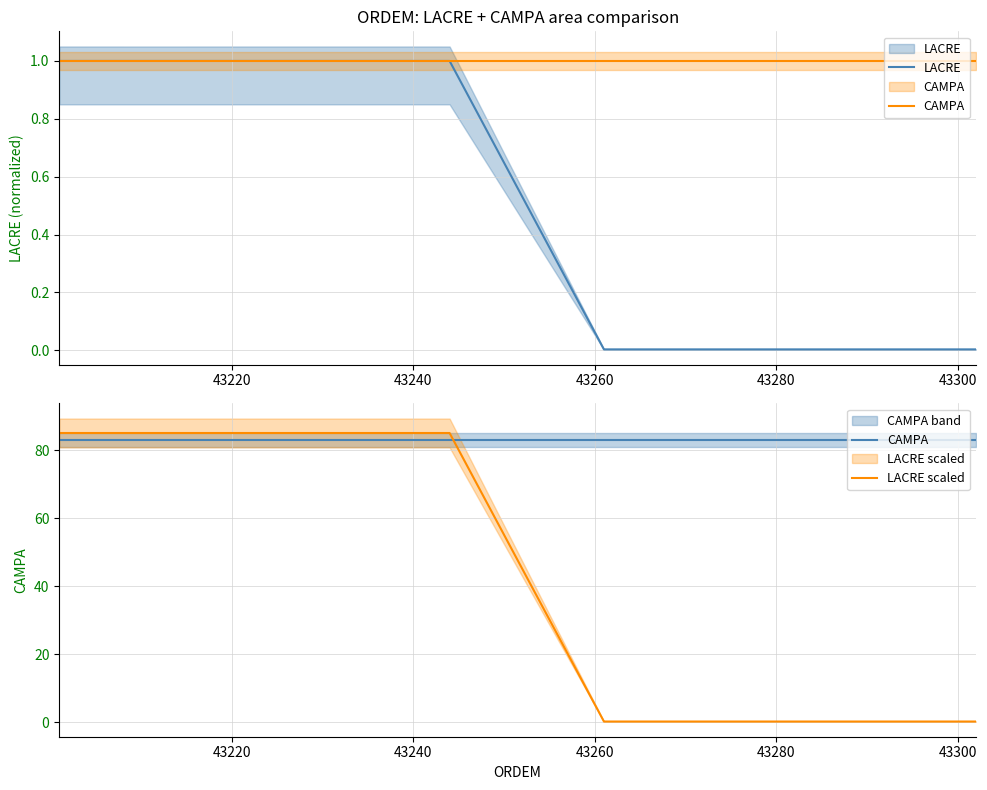

Rank the series by their average value, from highest to lowest.

CAMPA, LACRE scaled, LACRE